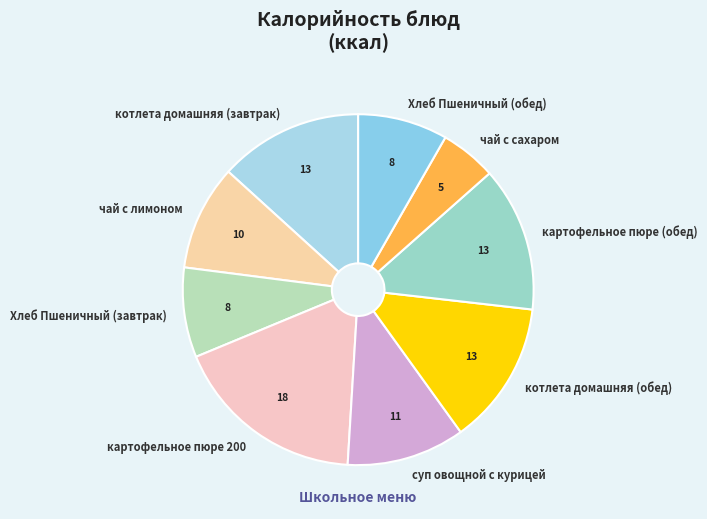

Do чай с сахаром and суп овощной с курицей together represent more than half of the pie?

No